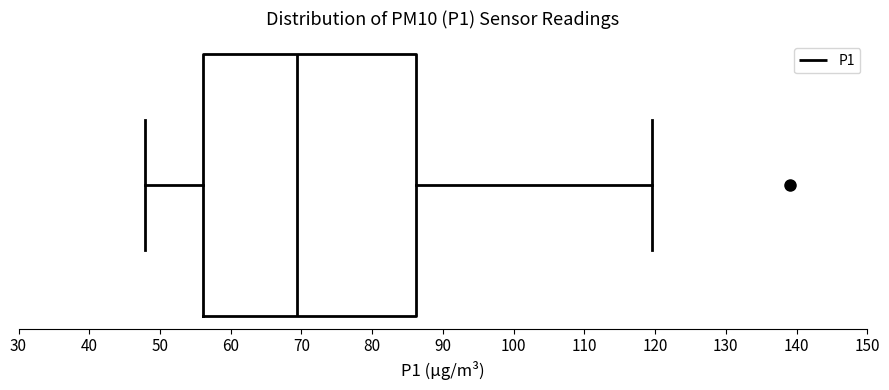

Where is the left edge of the box on the x-axis? The values are not printed on the chart, so give them approximately, as read against the axis.

56